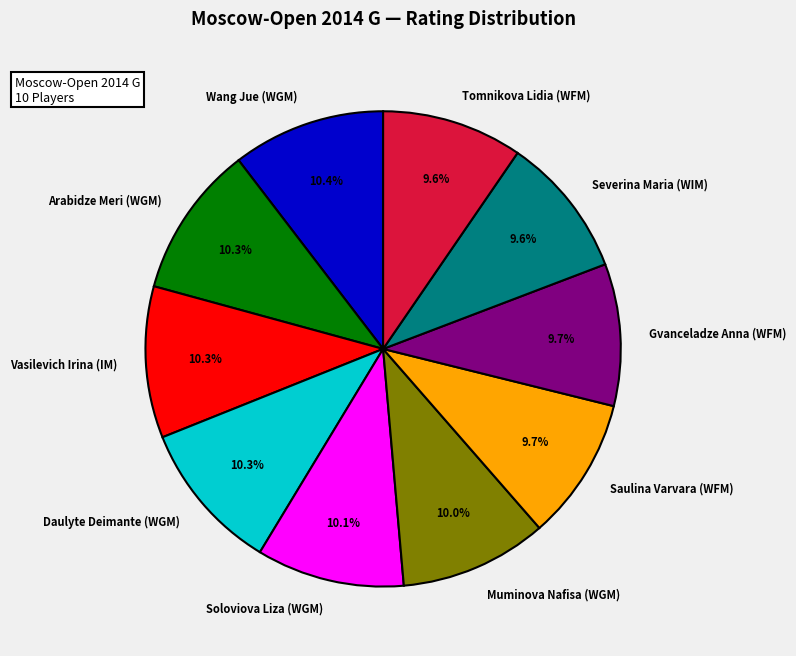

What is the total percentage of Soloviova Liza (WGM) and Arabidze Meri (WGM)?

20.4%